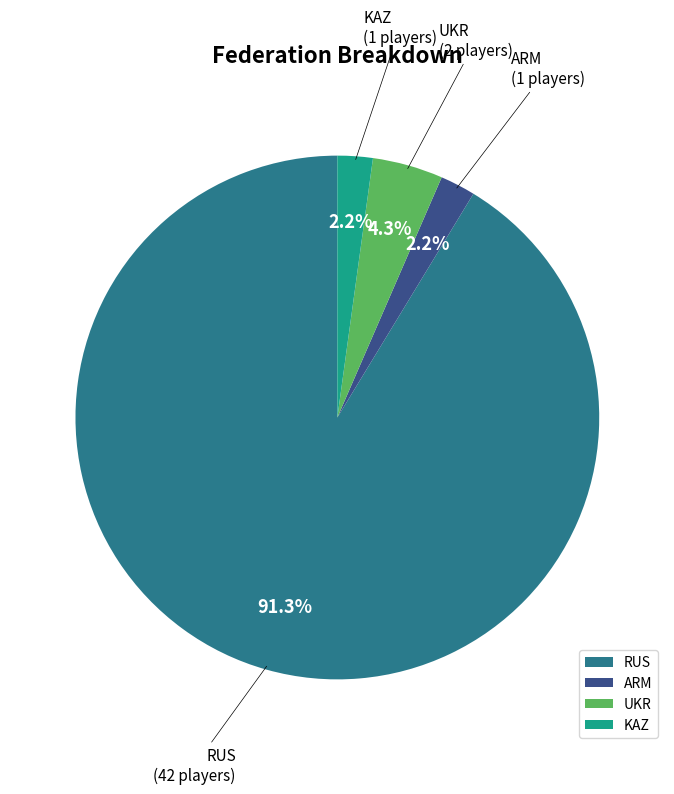

Combined, do ARM and KAZ account for over 50%?

No